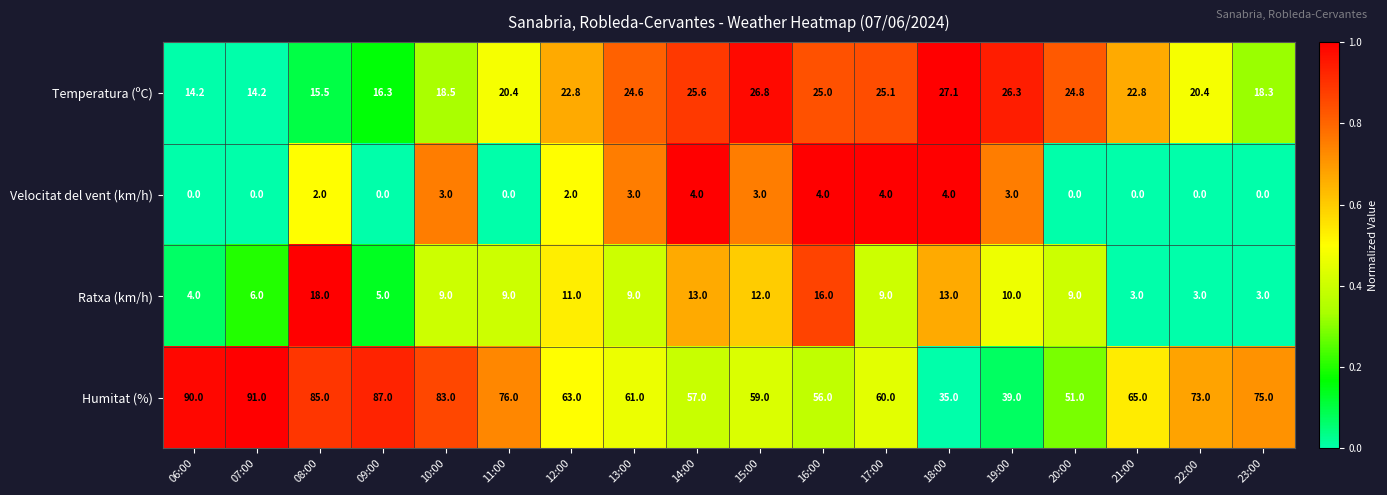

Which series changed the most between 09:00 and 19:00?

Humitat (%)